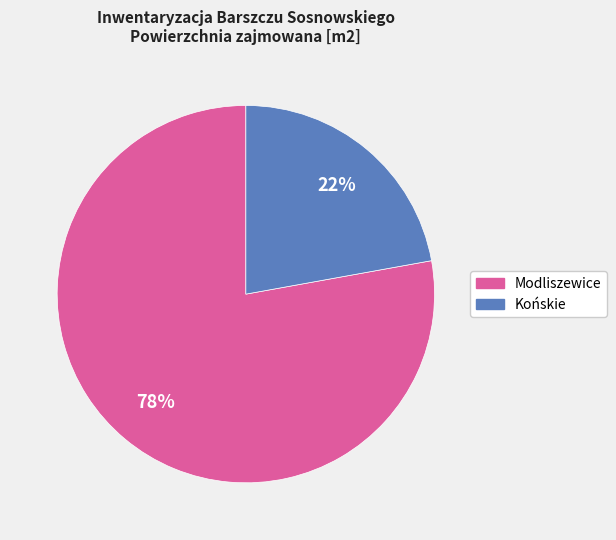

Is there a majority slice in this chart?

Yes